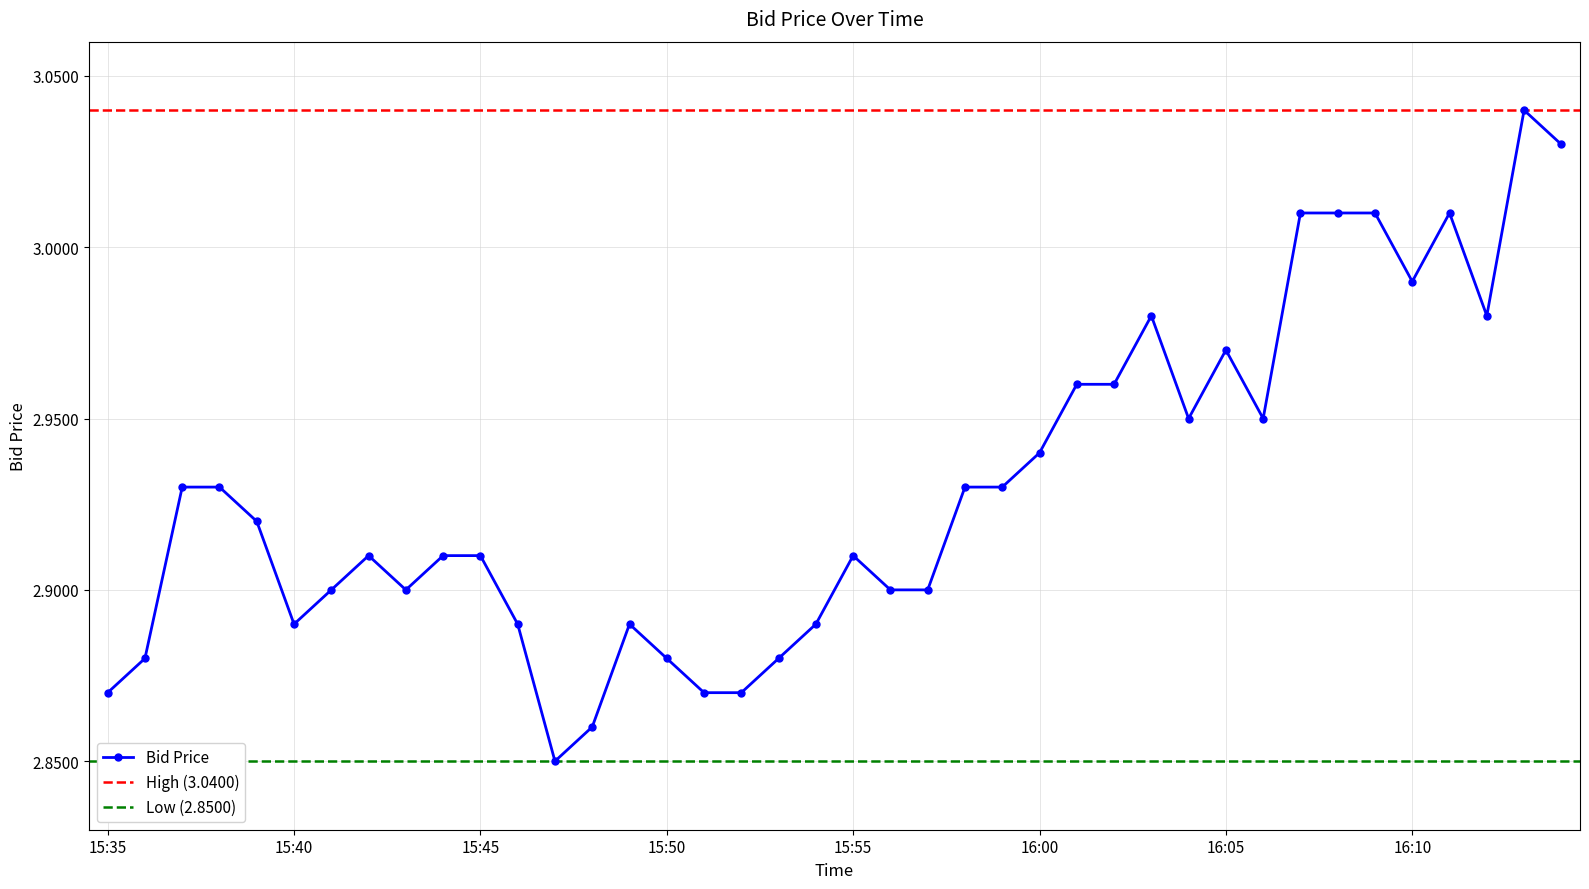

What is the minimum value shown in the chart?

2.9